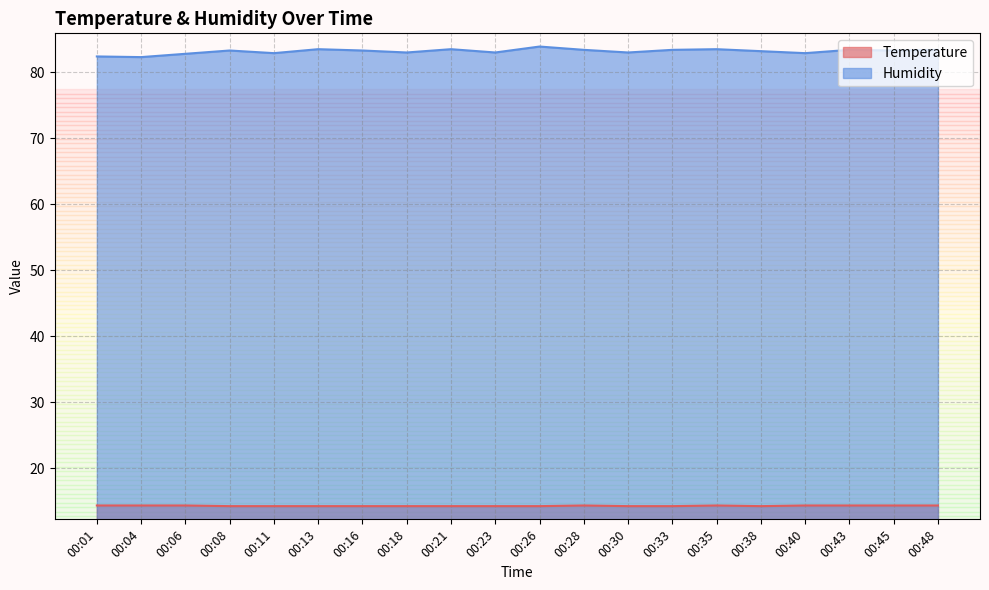

What is the sum of the Humidity values at 00:18 and 00:30?

166.0